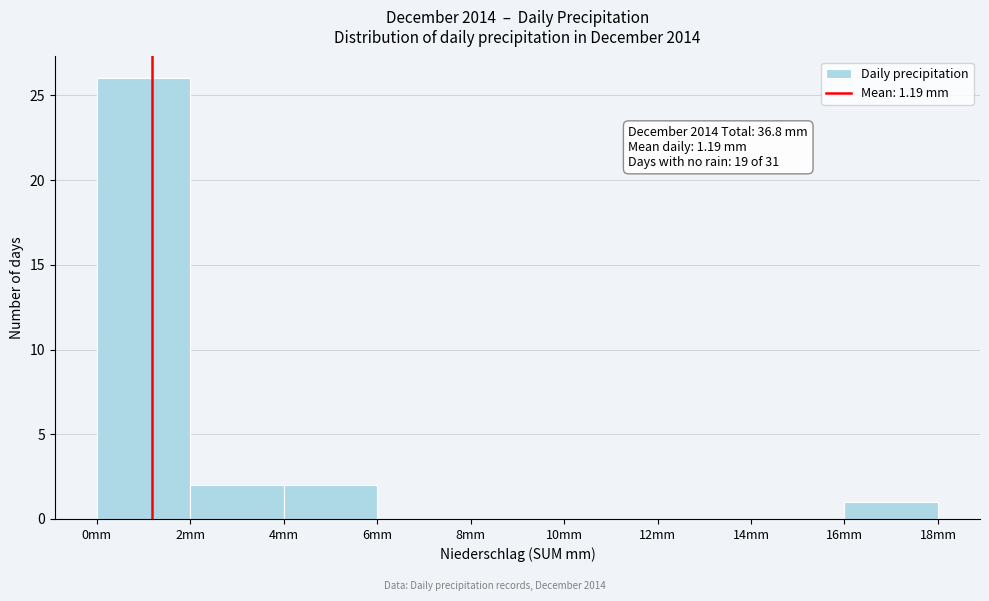

Over which range of the x-axis is the bar tallest?

0 to 2